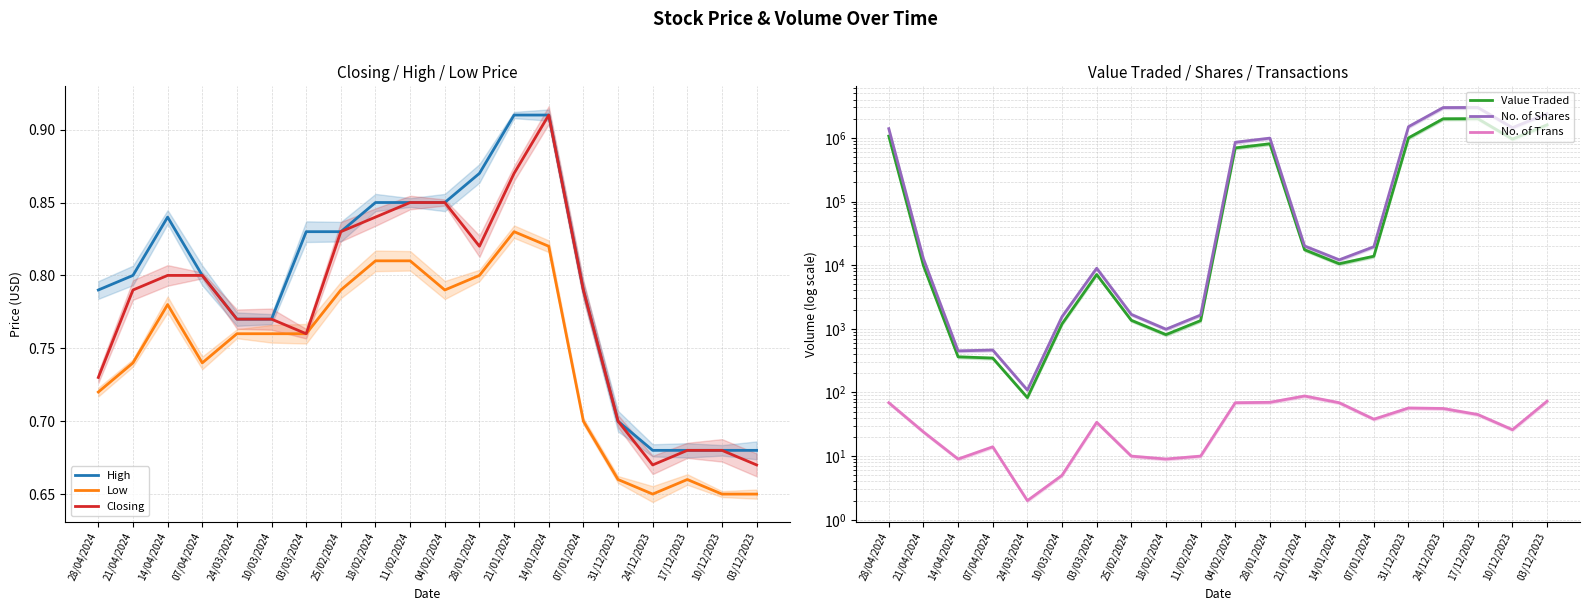

True or false: Closing and No. of Trans intersect in this chart.

False